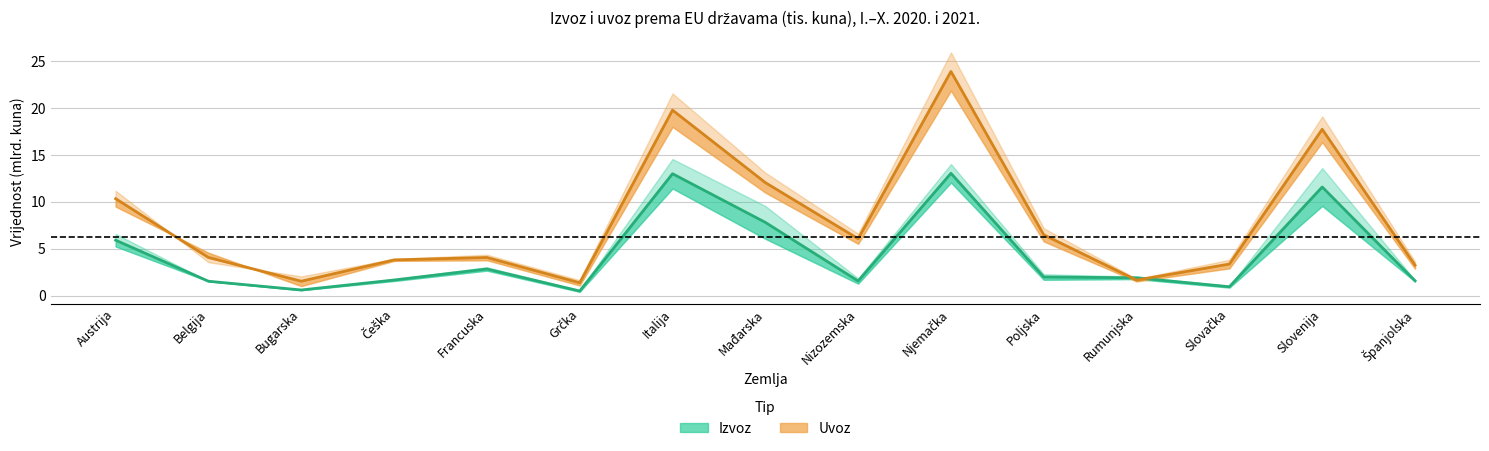

The value of Uvoz srednja vrijednost at Slovenija is 11.7. True or false?

False